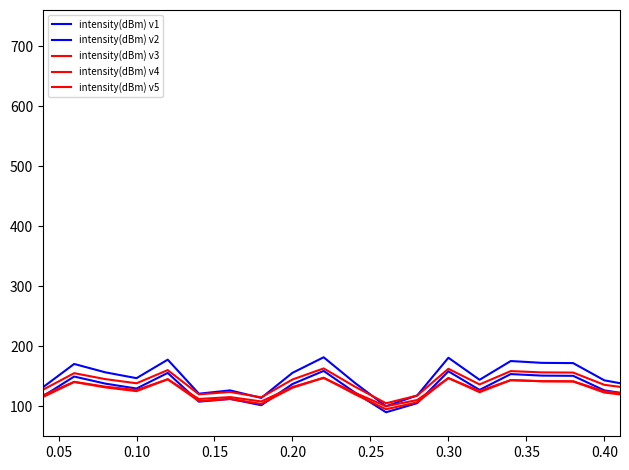

How many lines are shown in the chart?

5